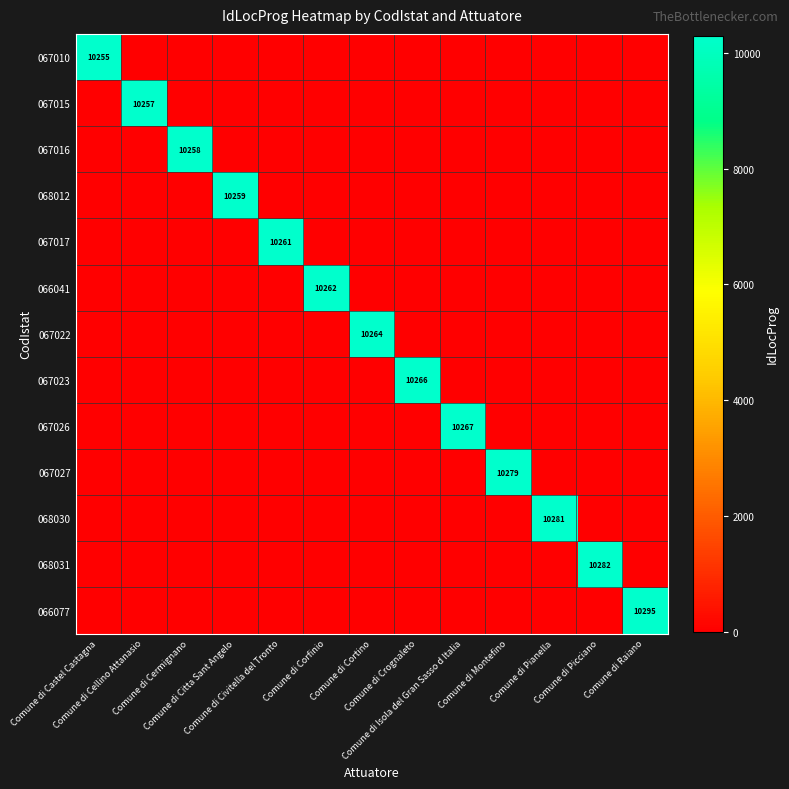

True or false: 067023 has a value of -1 at Comune di Corfinio.

False